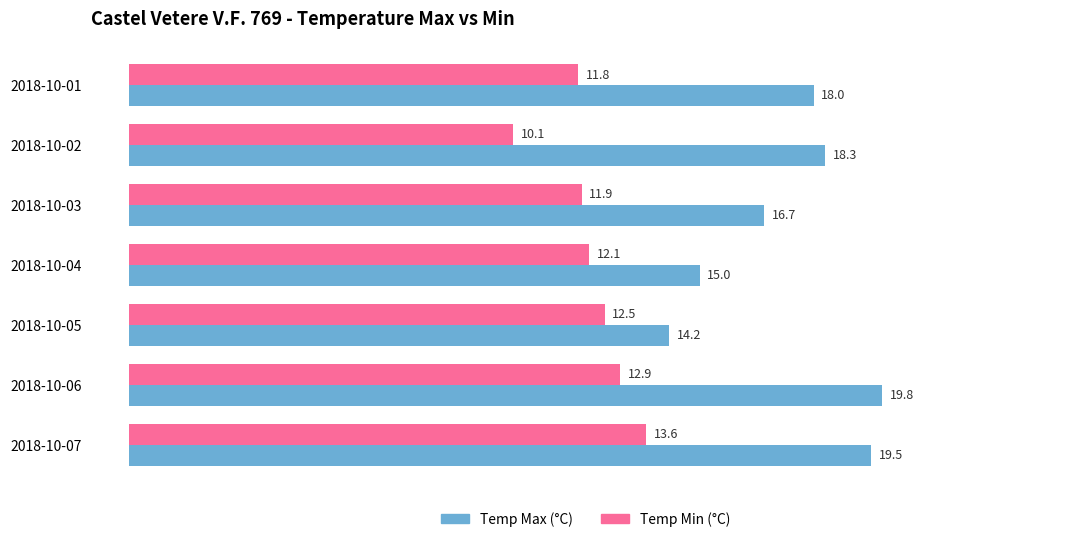

What is the sum of all Temp Min (°C) values?

84.9